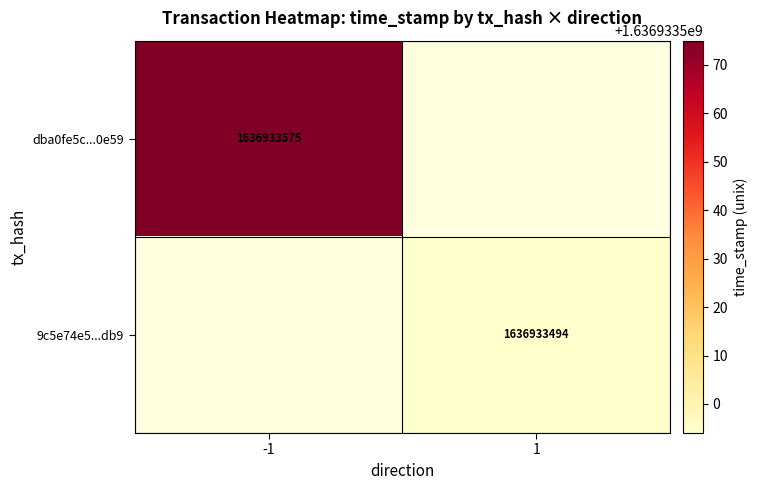

How many values in the dba0fe5c0591992307e7fac29b7d0e6614b0e59 series are below 1636933575?

1